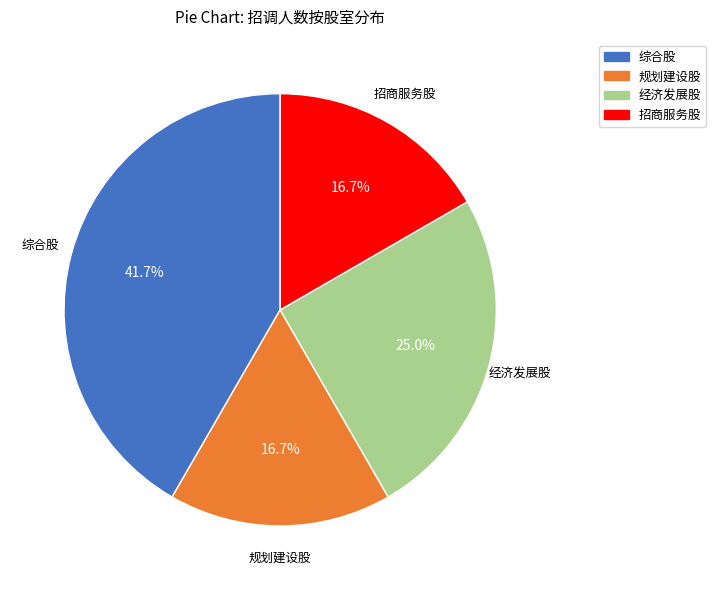

What is the largest slice in the pie chart?

综合股